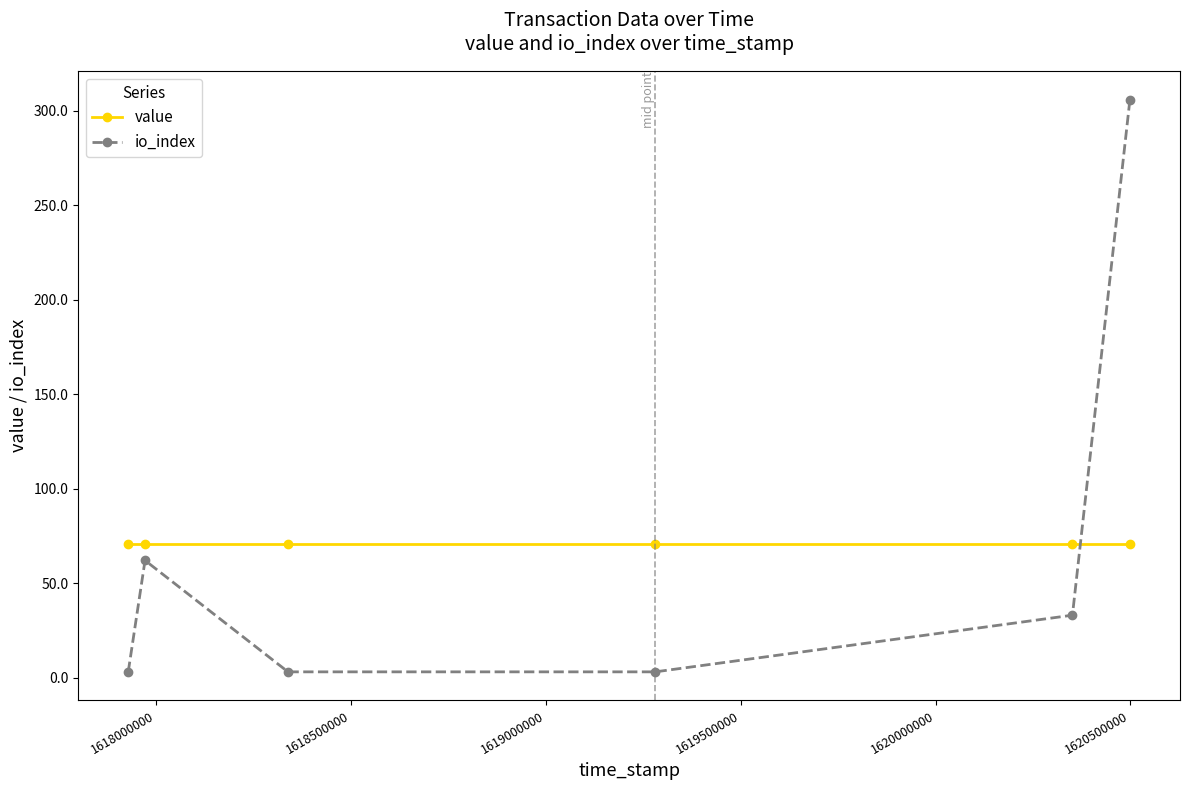

What is the difference between the maximum and minimum values in the io_index series?

303.0